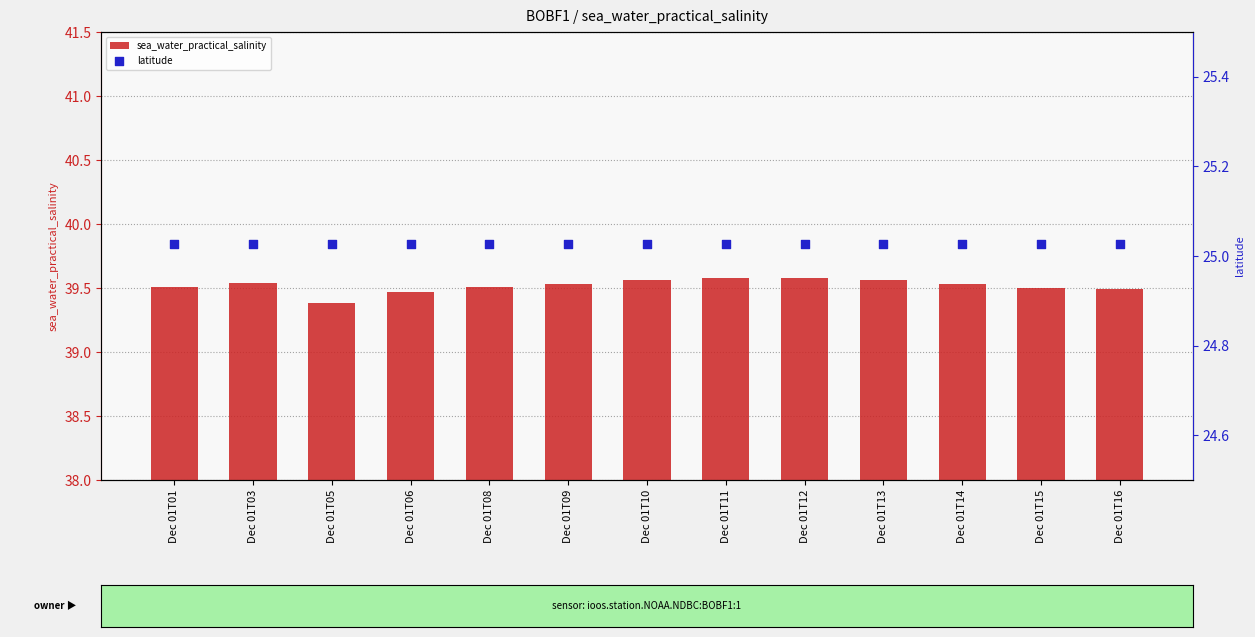

At how many categories does at least one series exceed 35?

13